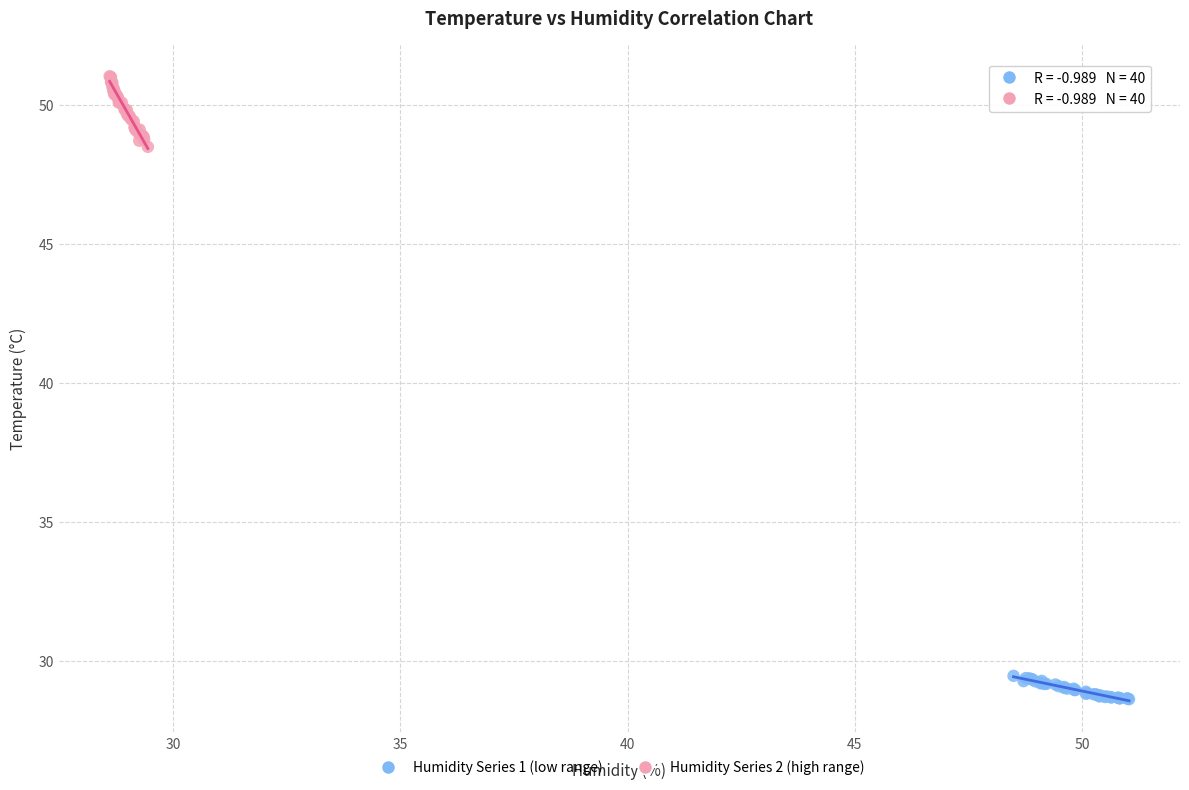

Which series reaches the minimum Y coordinate?

Humidity Series 1 (low range)